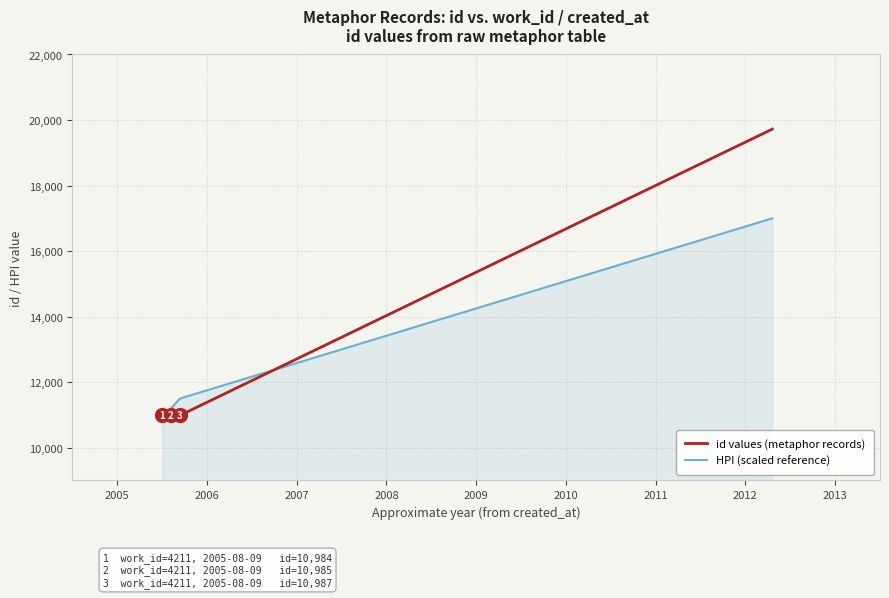

Rank the series by their average value, from highest to lowest.

id values (metaphor records), HPI (scaled reference)